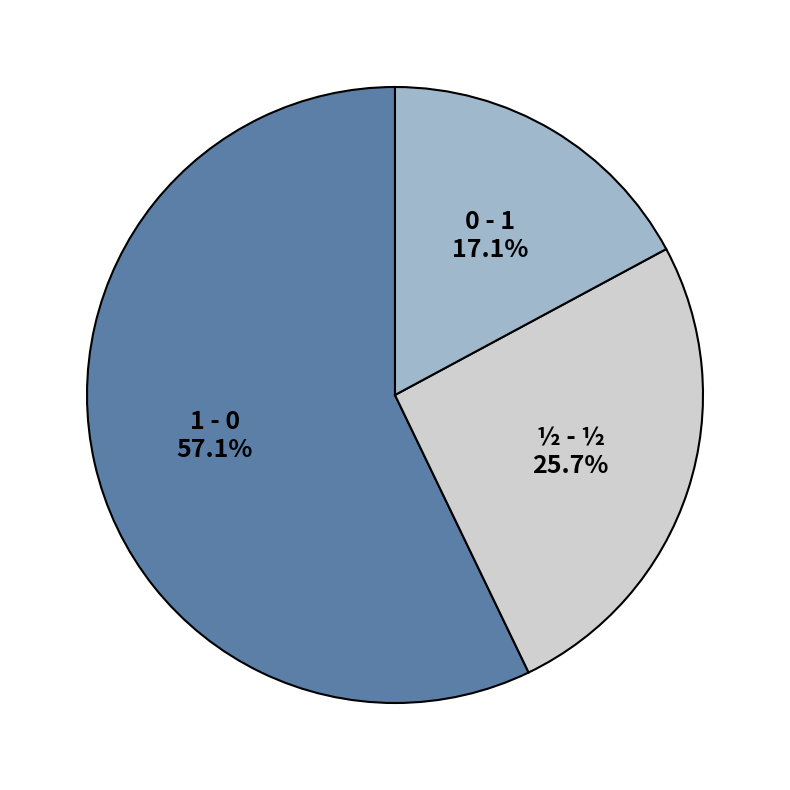

Is the sum of 1 - 0 and 0 - 1 greater than half?

Yes